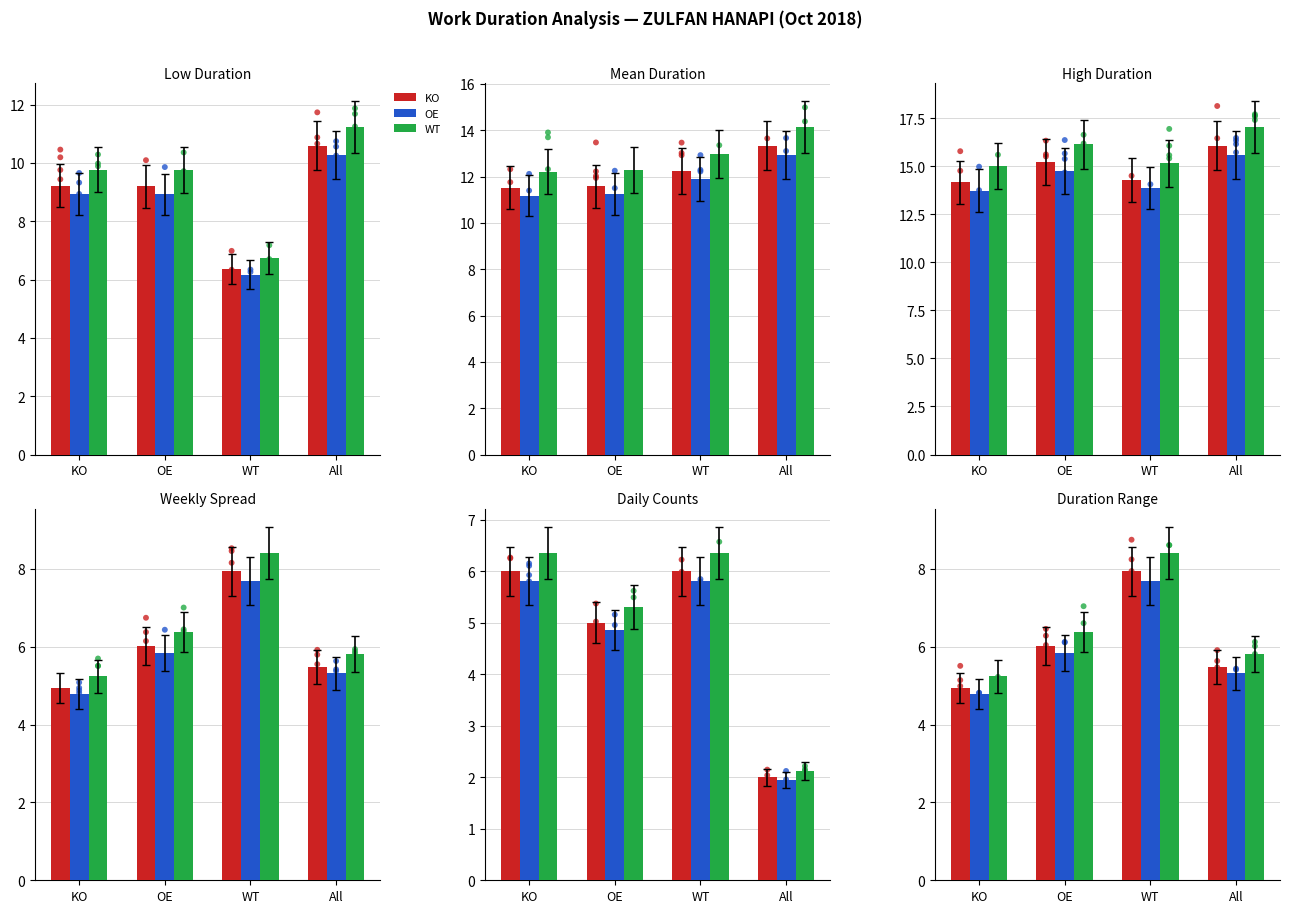

At which category is the sum across all series the highest?

WT